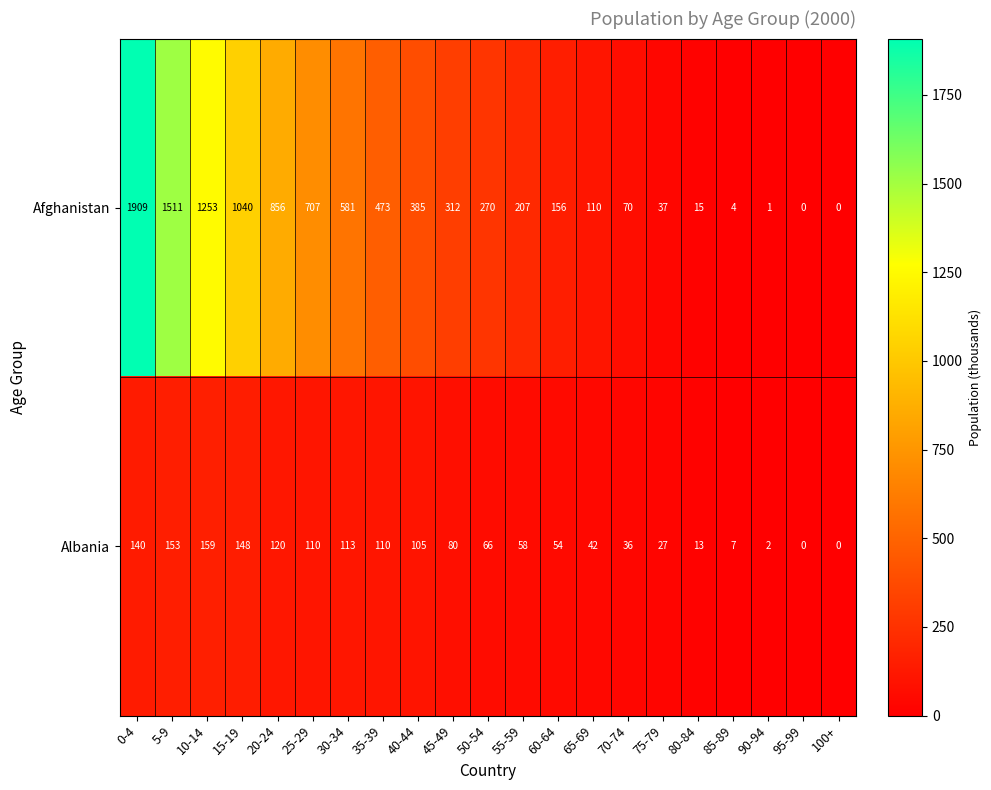

True or false: Albania has a value of 29 at 65-69.

False